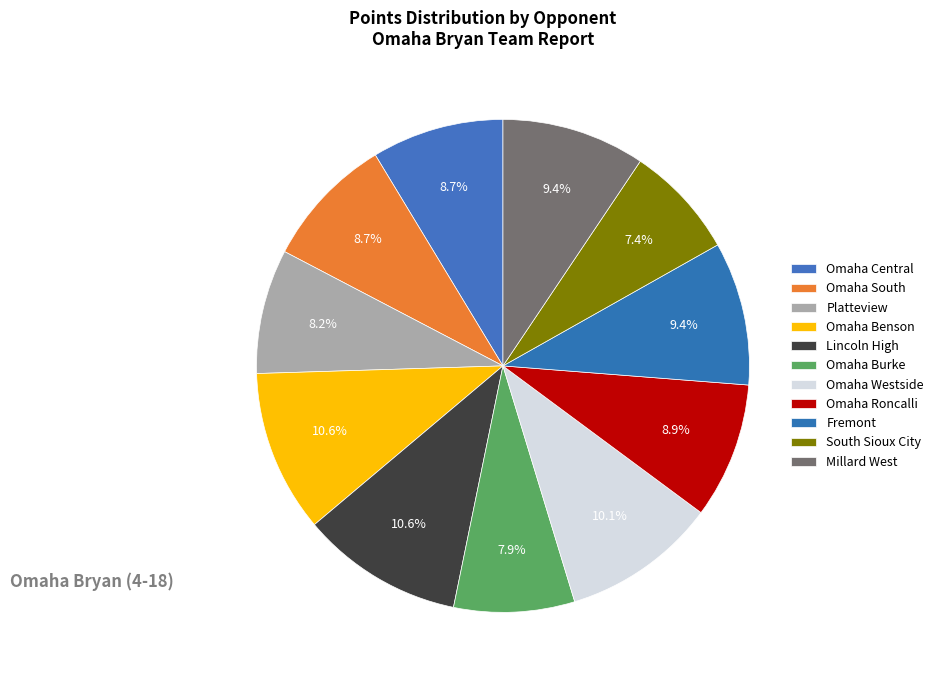

To the nearest percent, what portion does Omaha South represent?

9%